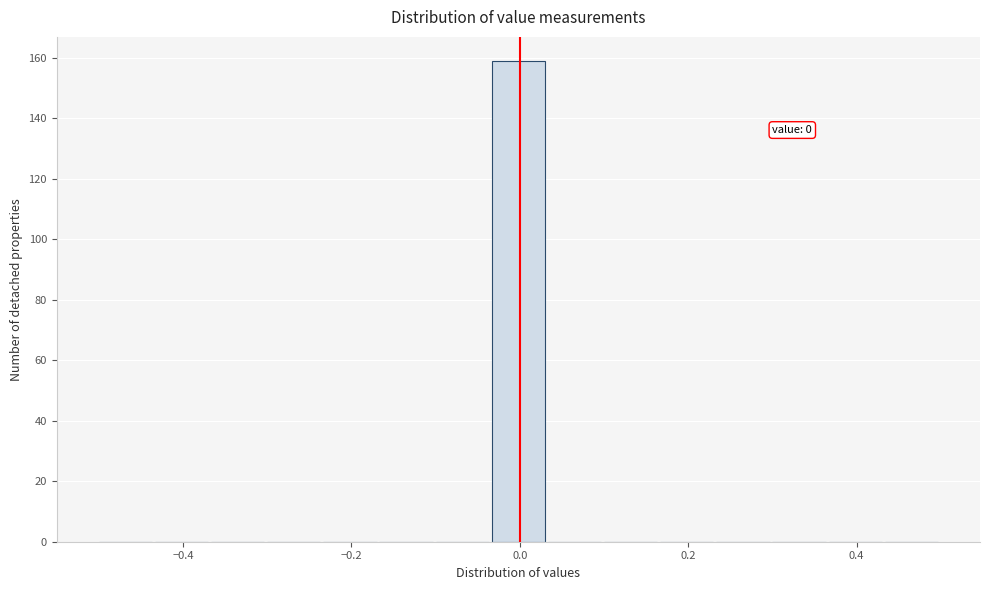

Read against the x-axis, roughly where is the centre of the tallest bar?

0.00